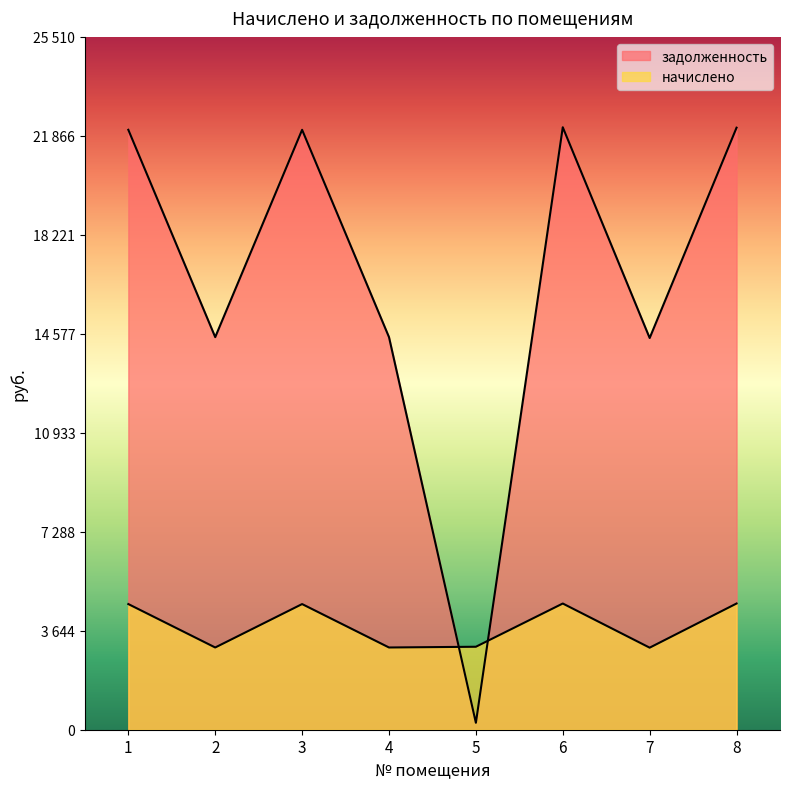

The value of задолженность at 7 is 14422.9. True or false?

True